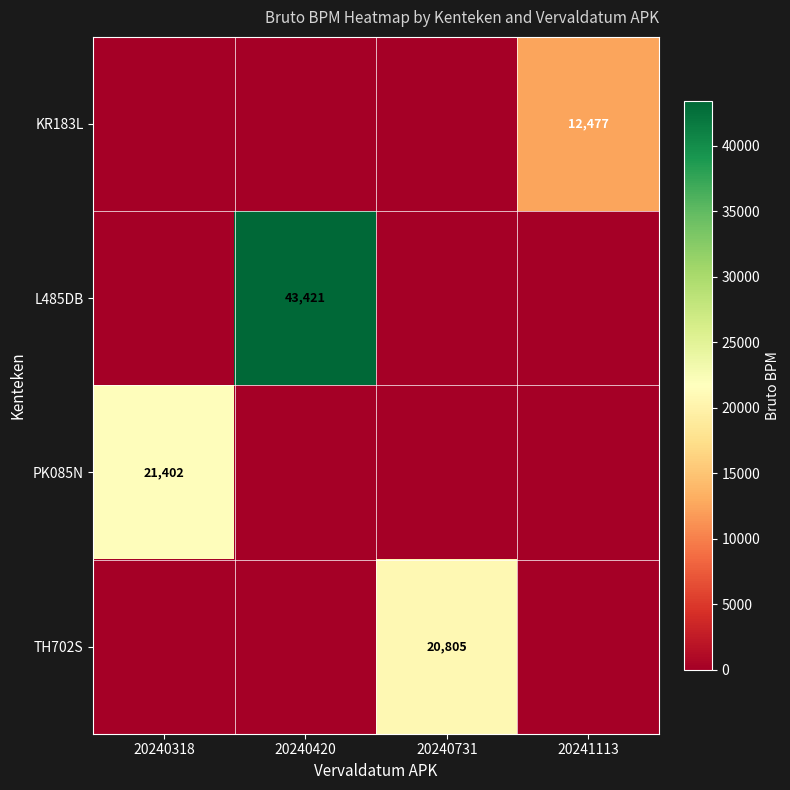

Is the value of L485DB at 20240420 greater than the value of PK085N at 20240318?

Yes